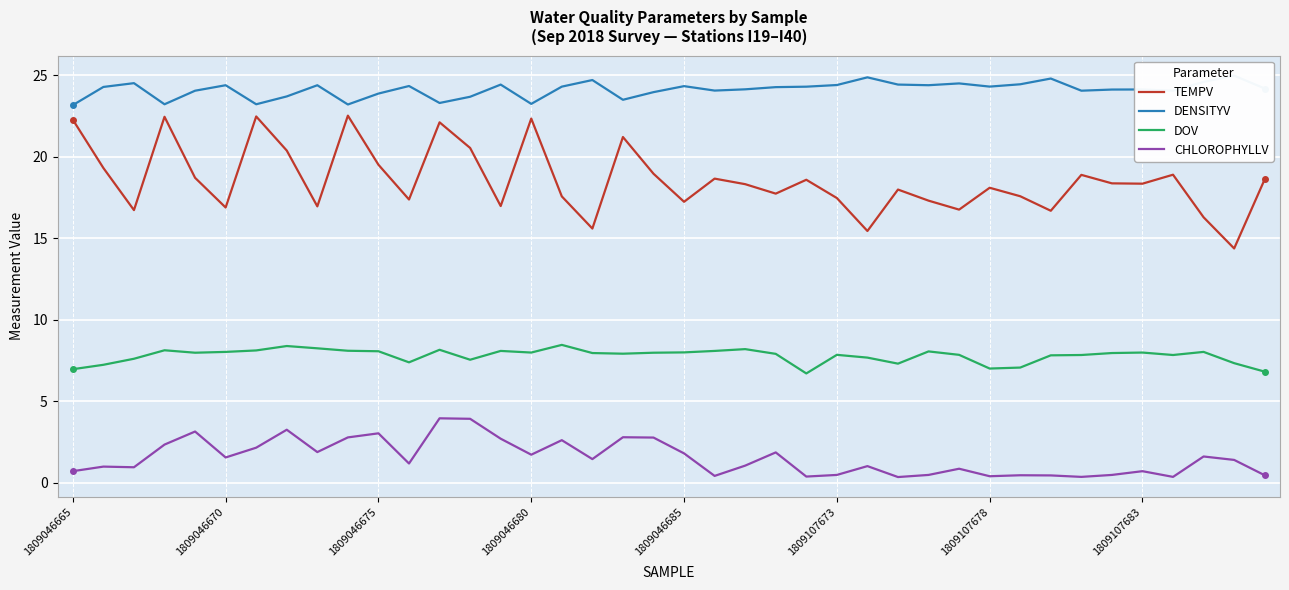

How many lines are shown in the chart?

4